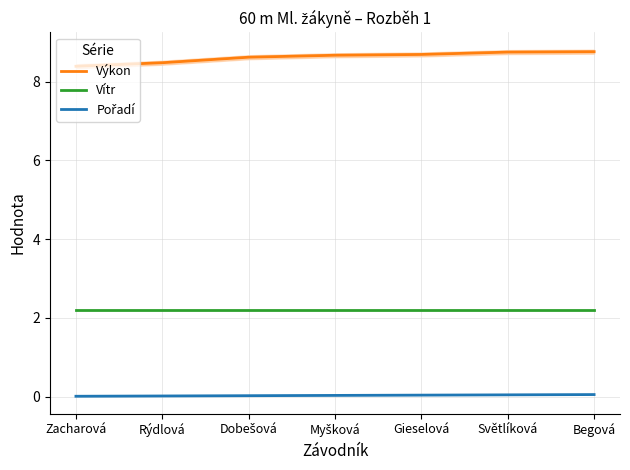

List the labels in order of Pořadí value, smallest first.

Zacharová, Rýdlová, Dobešová, Myšková, Gieselová, Světlíková, Begová